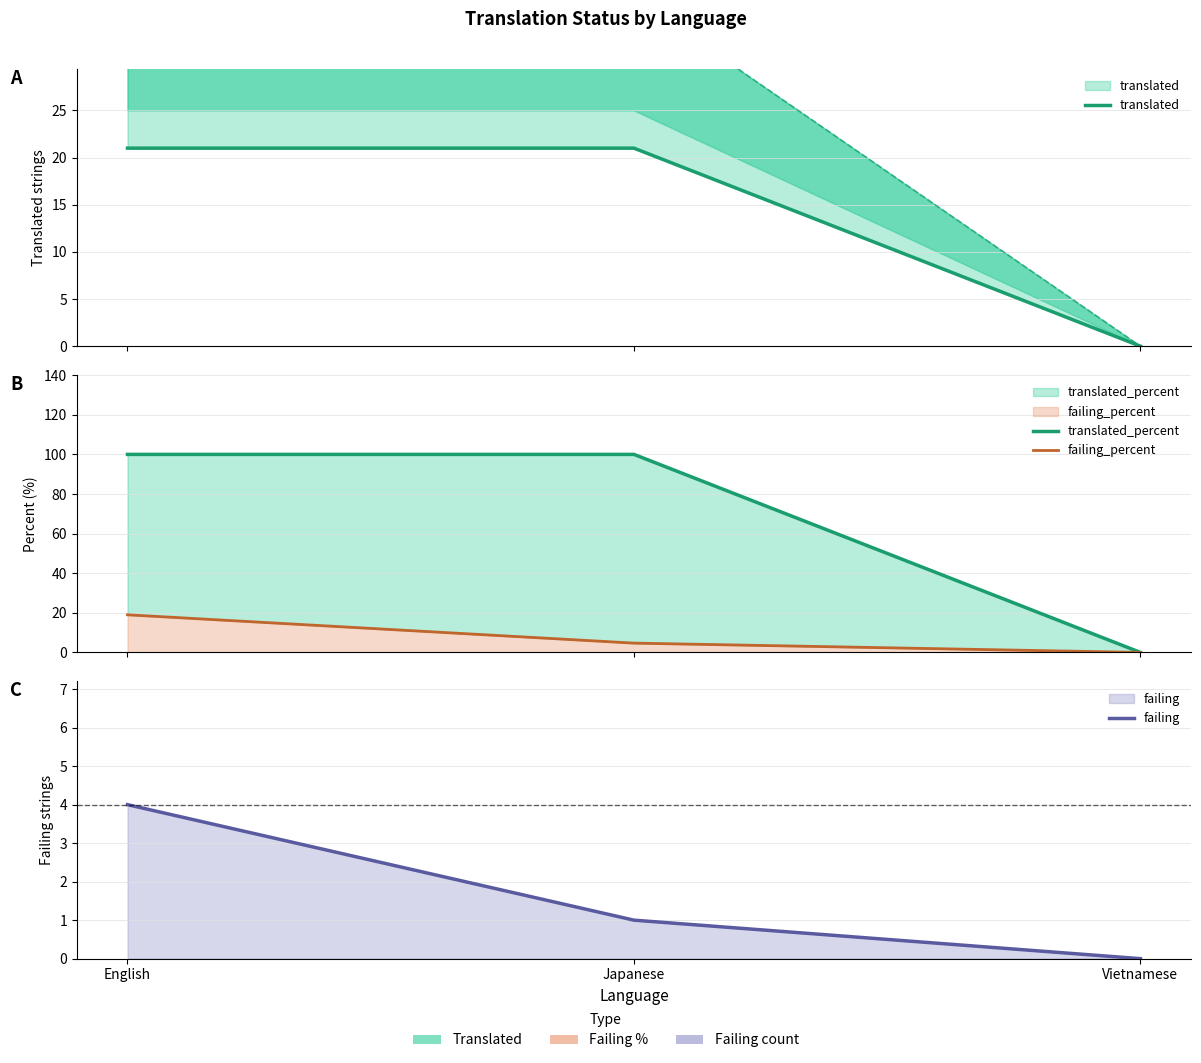

Does the chart display data point markers on the line(s)?

No